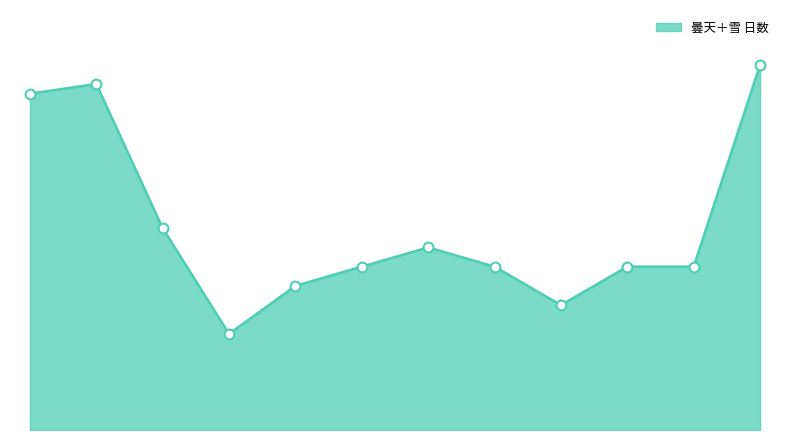

Is this an area chart (filled region under the line)?

Yes